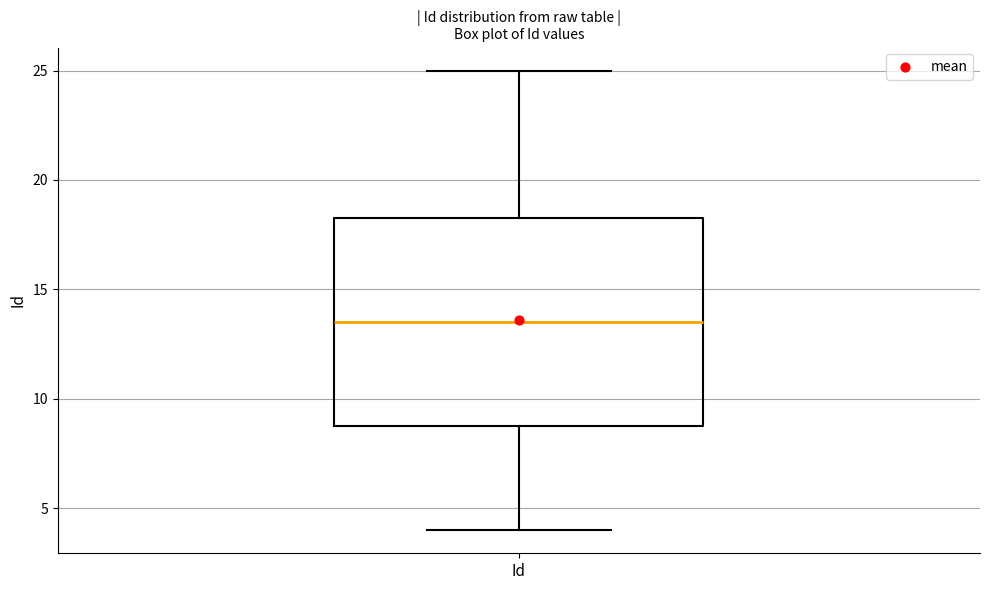

Read this box plot against the y-axis: the position of the median line, the range covered by the box, and the ends of both whiskers. The values are not printed on the chart, so give them approximately, as read against the axis.

median 13.5, box 9.0 to 18.5, whiskers 4.0 to 25.0